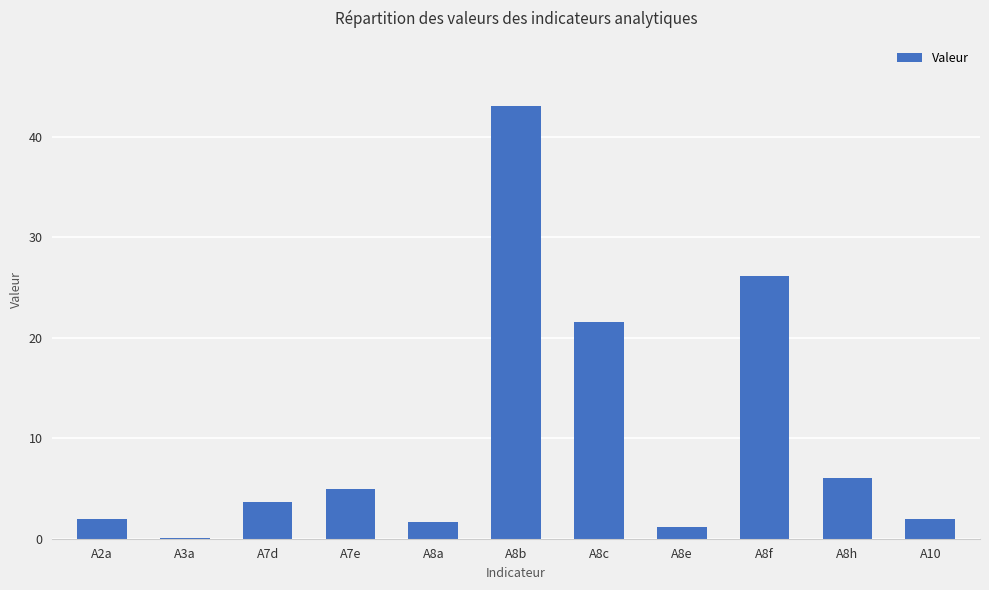

Where does the data first go above 3?

A7d